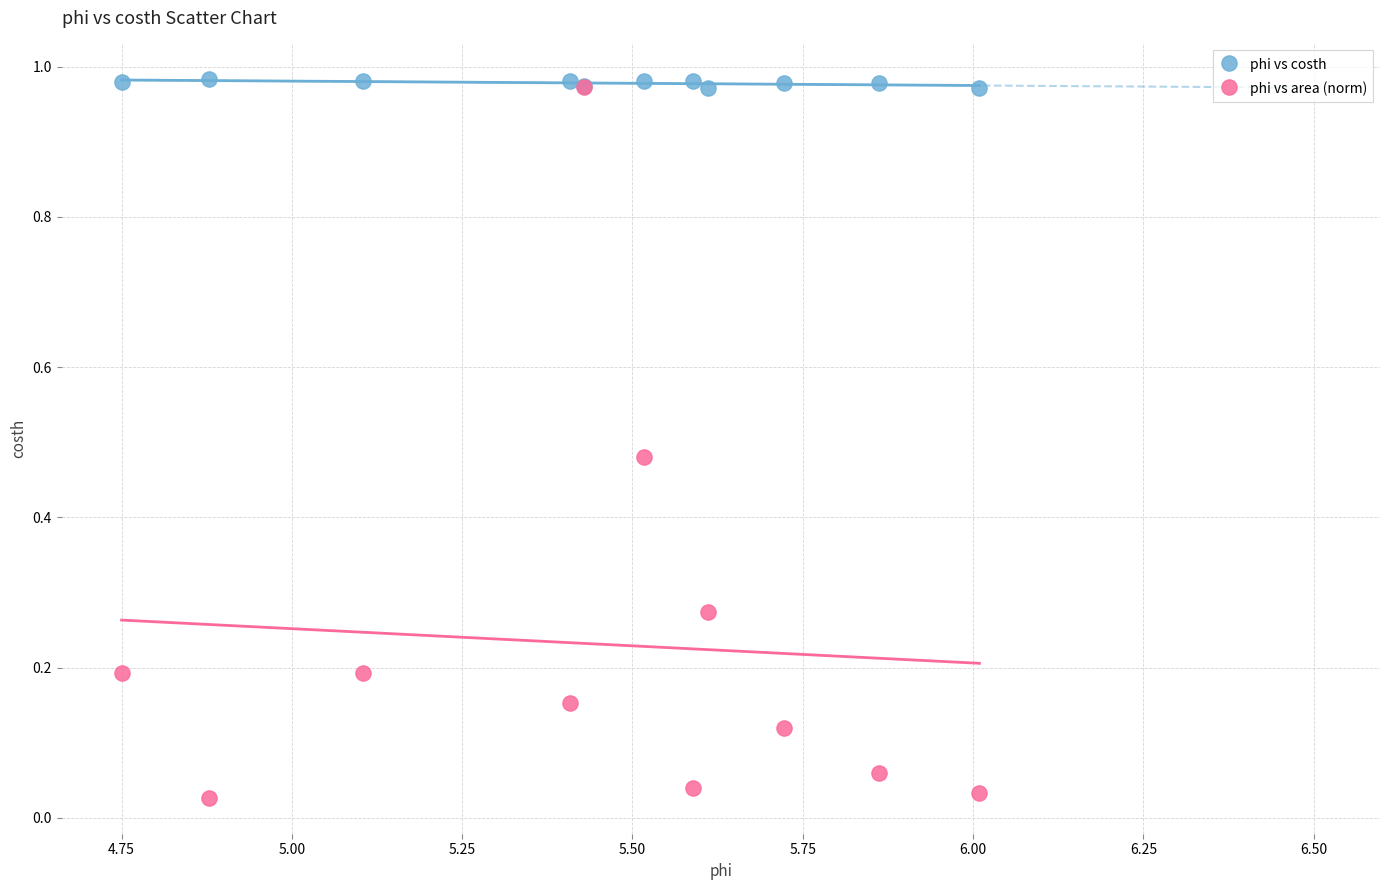

What are all the series names shown in the legend?

phi vs costh, phi vs area (norm)